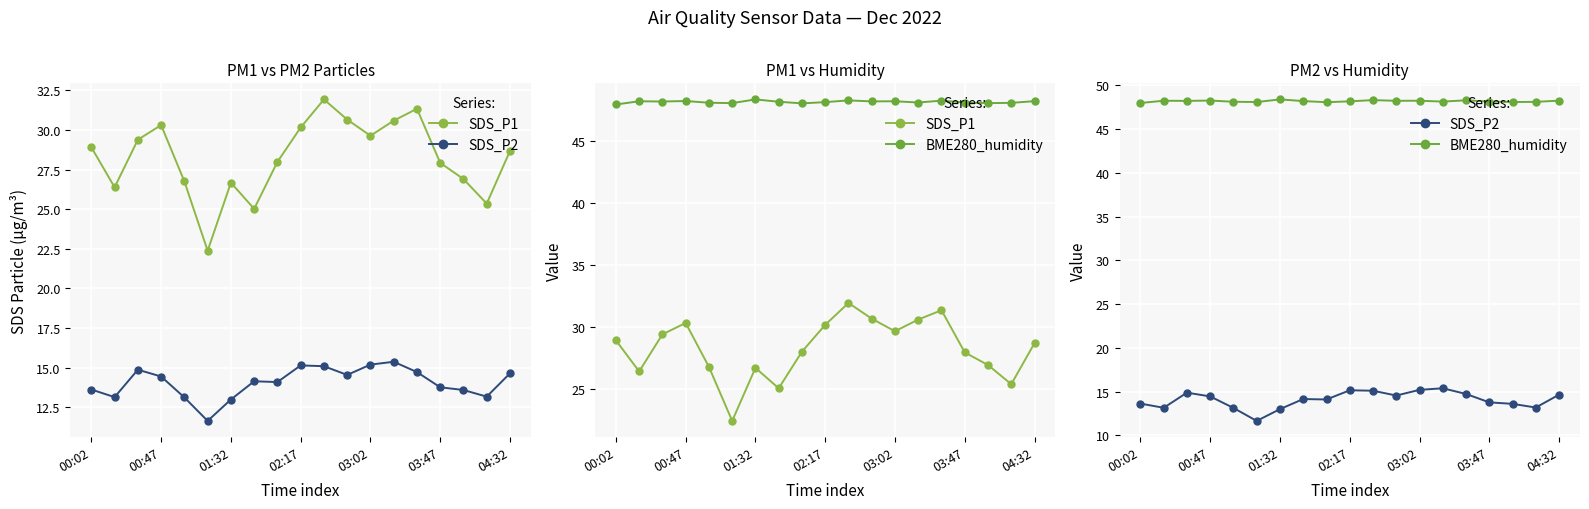

What is the value of the SDS_P1 point at the 18th from the left?

25.4